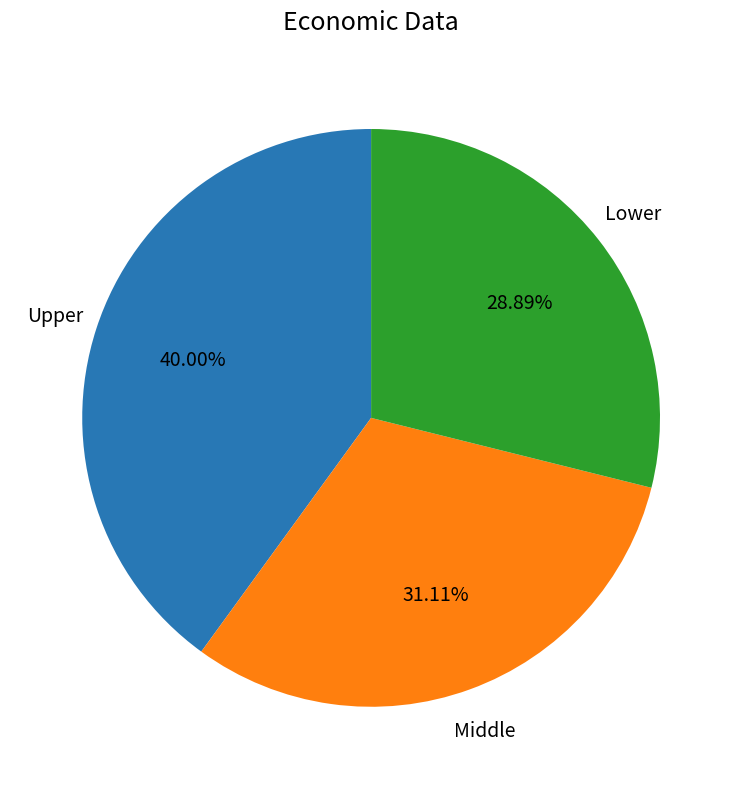

Which slice is the smallest?

Lower